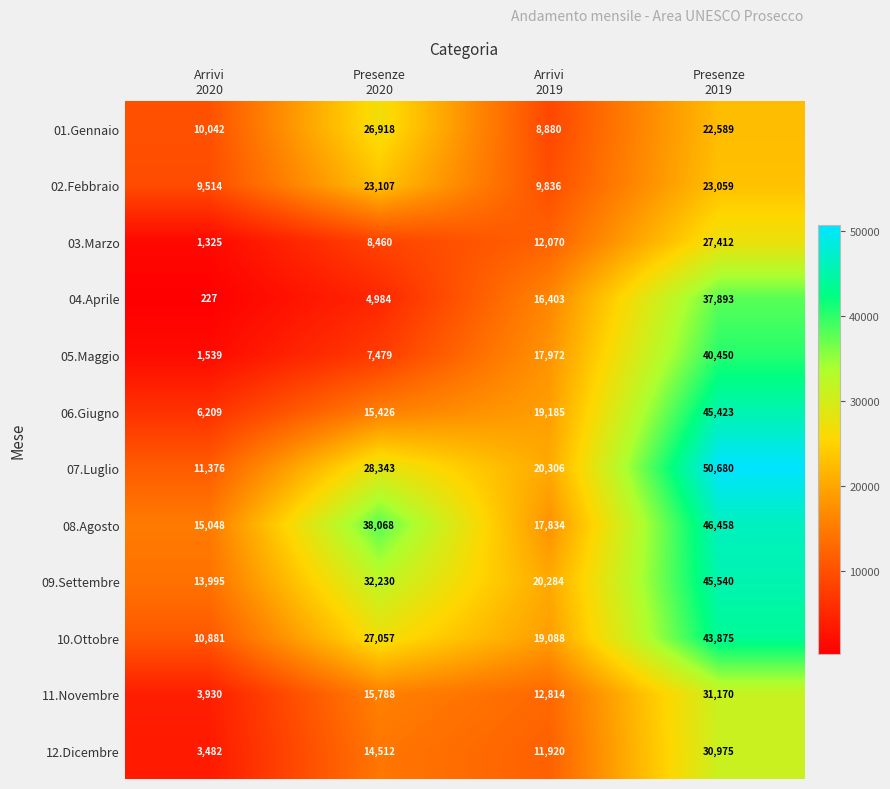

How many 07.Luglio values are between 20306 and 50680?

3